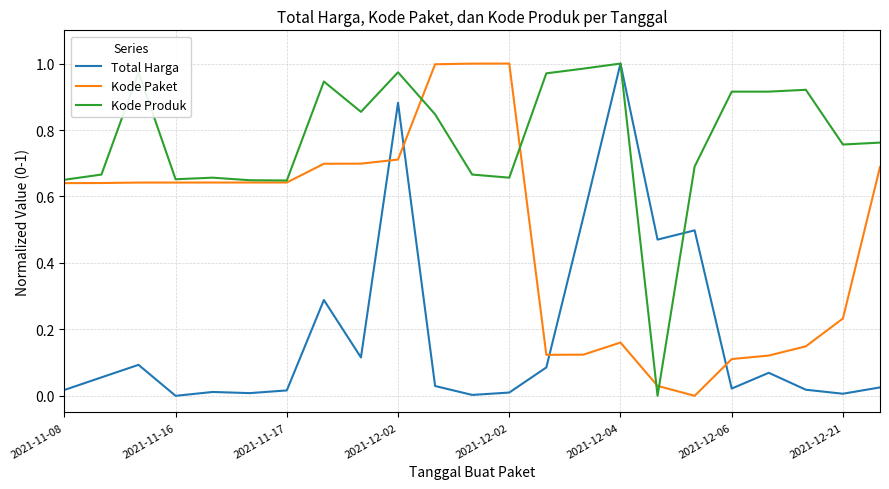

List the series in order of their overall mean, lowest first.

Total Harga, Kode Paket, Kode Produk